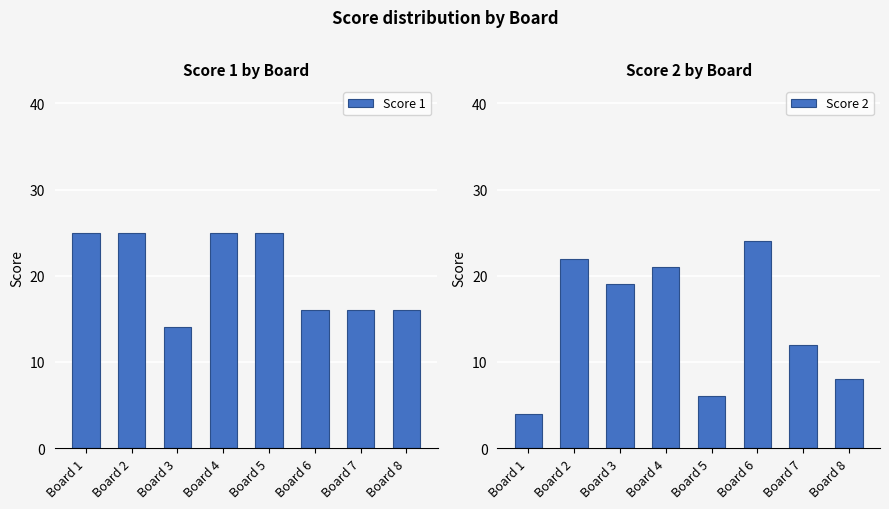

What is the lowest value of the Score 1 series?

14